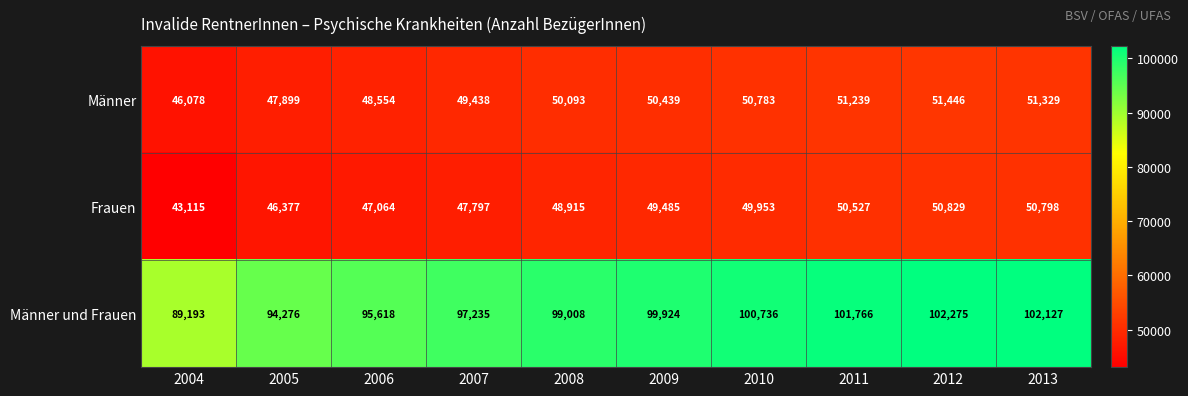

The Frauen series shows 73674 at 2005. True or false?

False